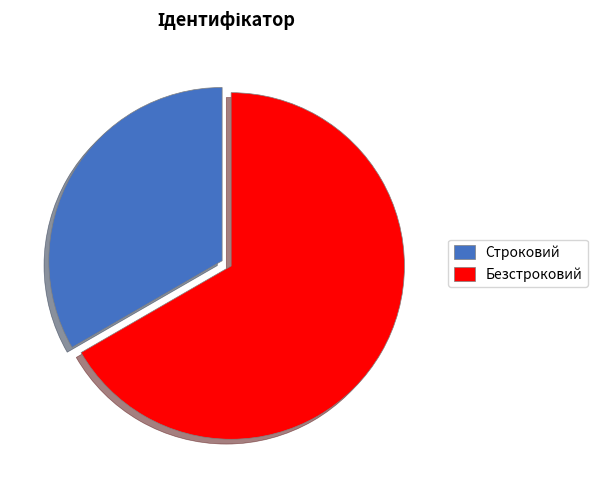

Which slice is the smallest?

Строковий